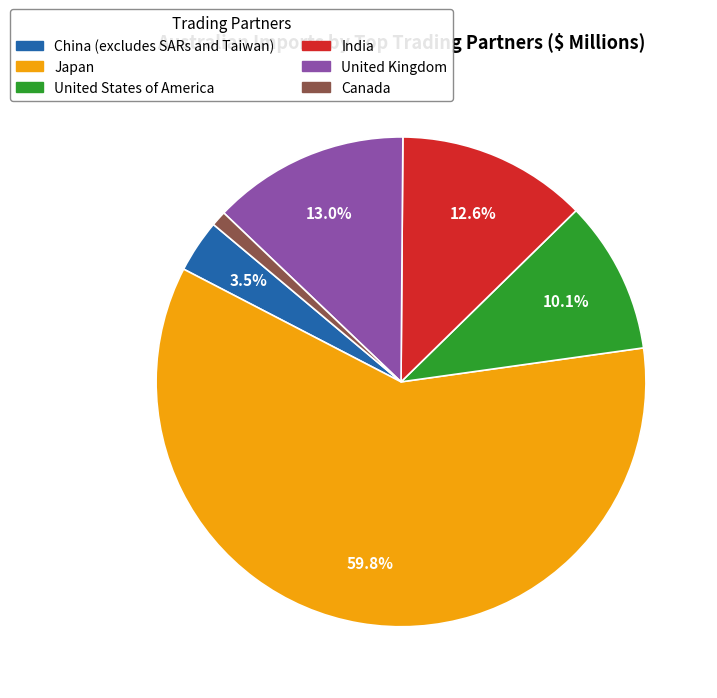

How many segments does this pie chart have?

6